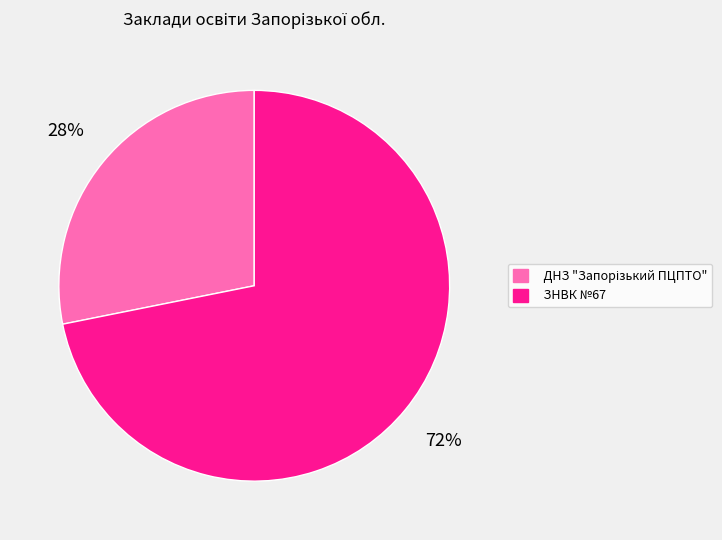

Is ЗНВК №67 the majority of the pie?

Yes